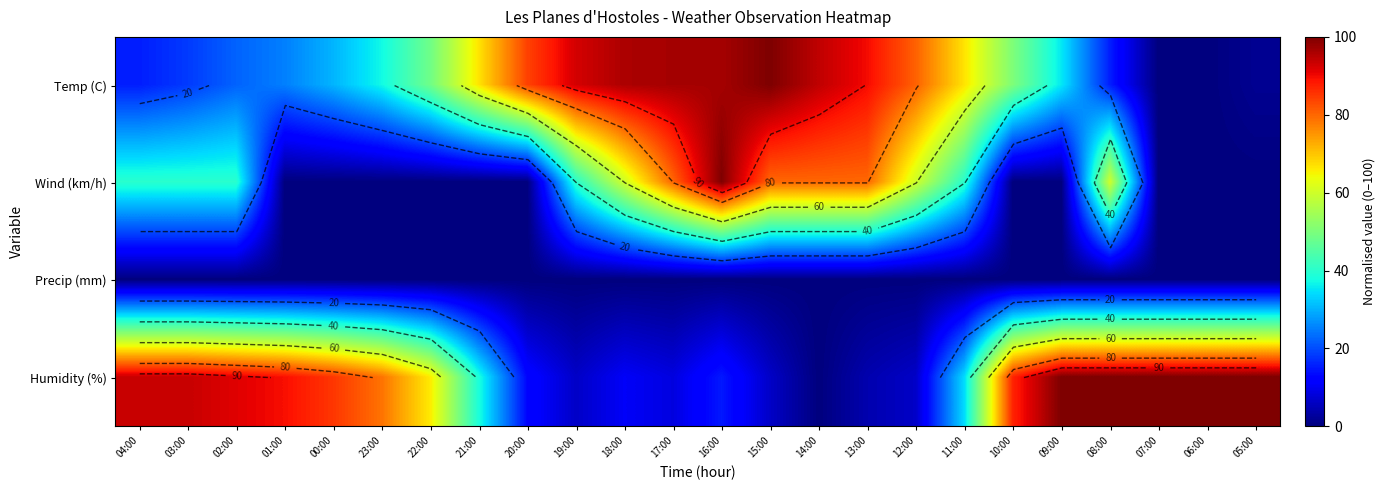

List the labels in order of Temp (C) value, smallest first.

07:00, 06:00, 05:00, 04:00, 08:00, 03:00, 02:00, 01:00, 00:00, 09:00, 23:00, 22:00, 10:00, 21:00, 11:00, 12:00, 20:00, 13:00, 19:00, 14:00, 18:00, 17:00, 16:00, 15:00